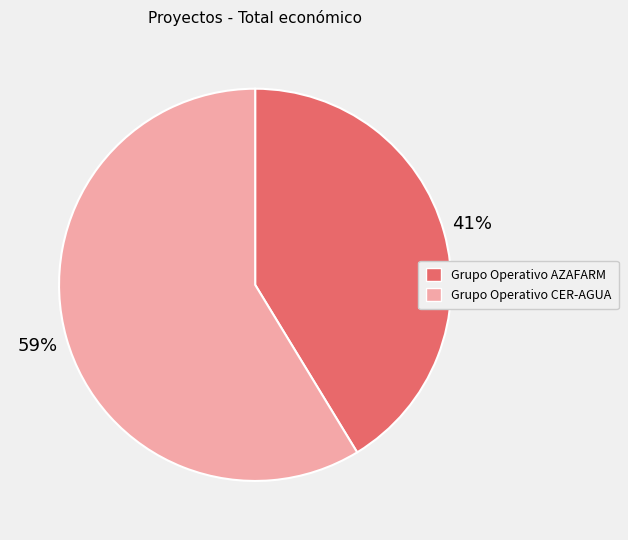

Which has a higher value, Grupo Operativo AZAFARM or Grupo Operativo CER-AGUA?

Grupo Operativo CER-AGUA